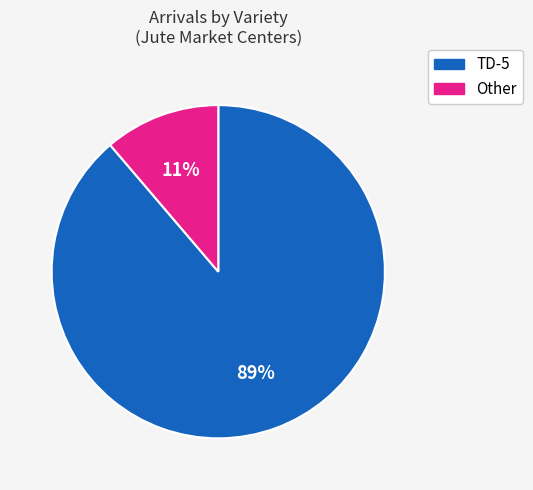

To the nearest percent, what is the difference between the largest and smallest slice percentages?

78%